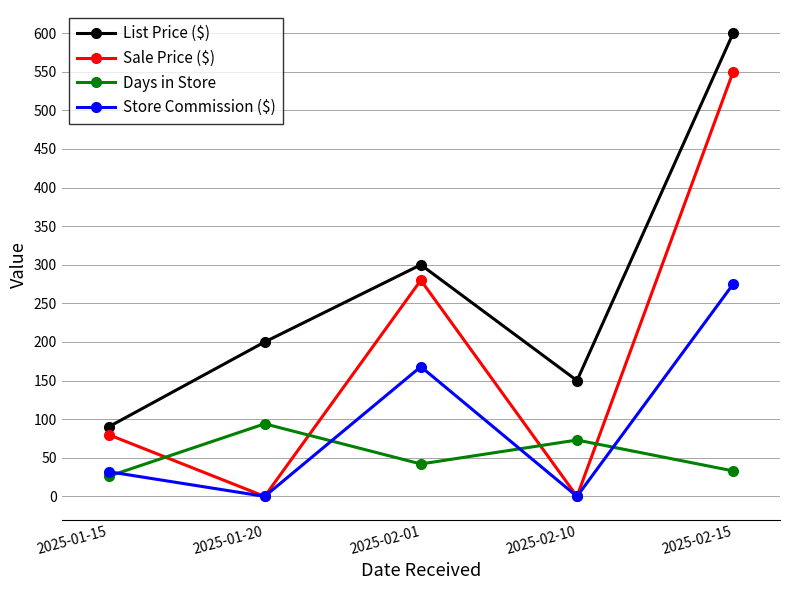

Where is the first local maximum for List Price ($)?

2025-02-01